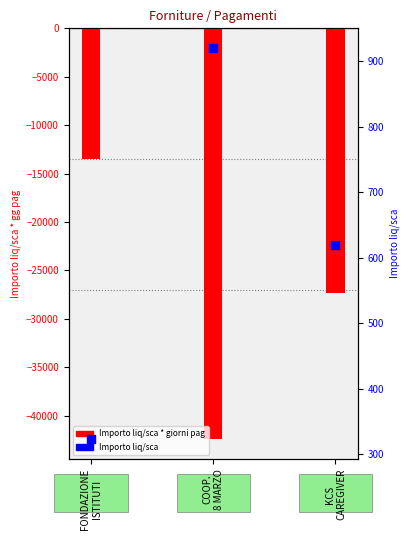

Which series has the largest total across all categories?

Importo liq/sca